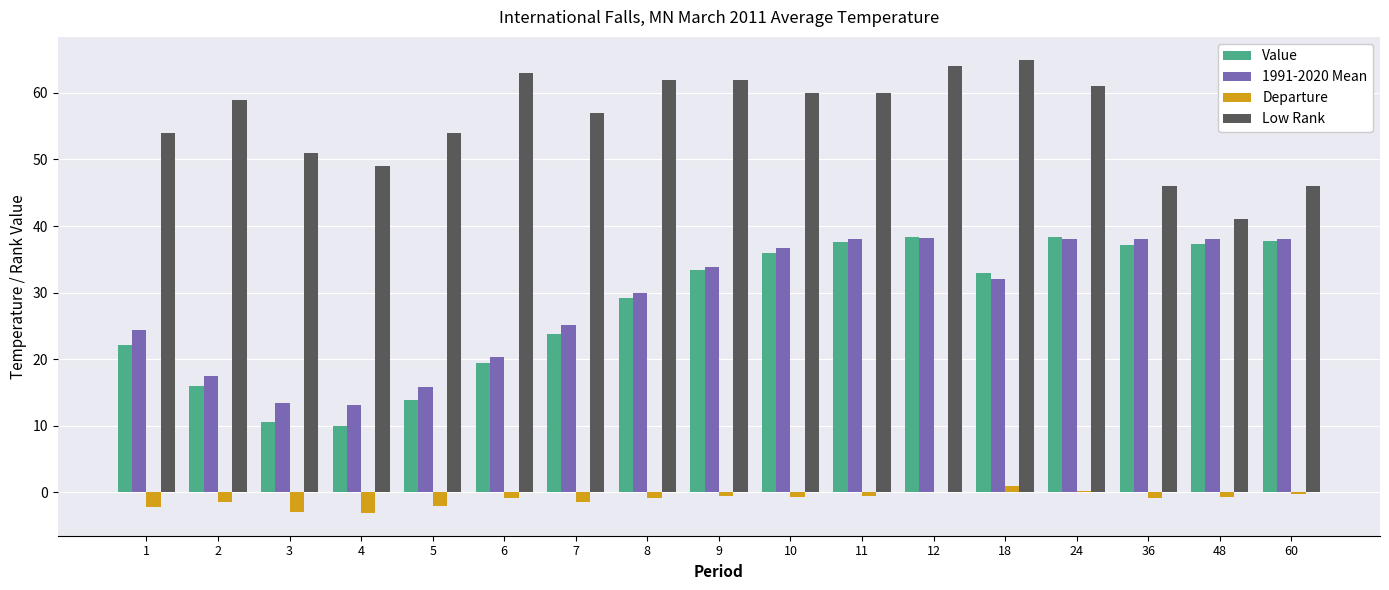

Which series changed the most between 18 and 36?

Low Rank